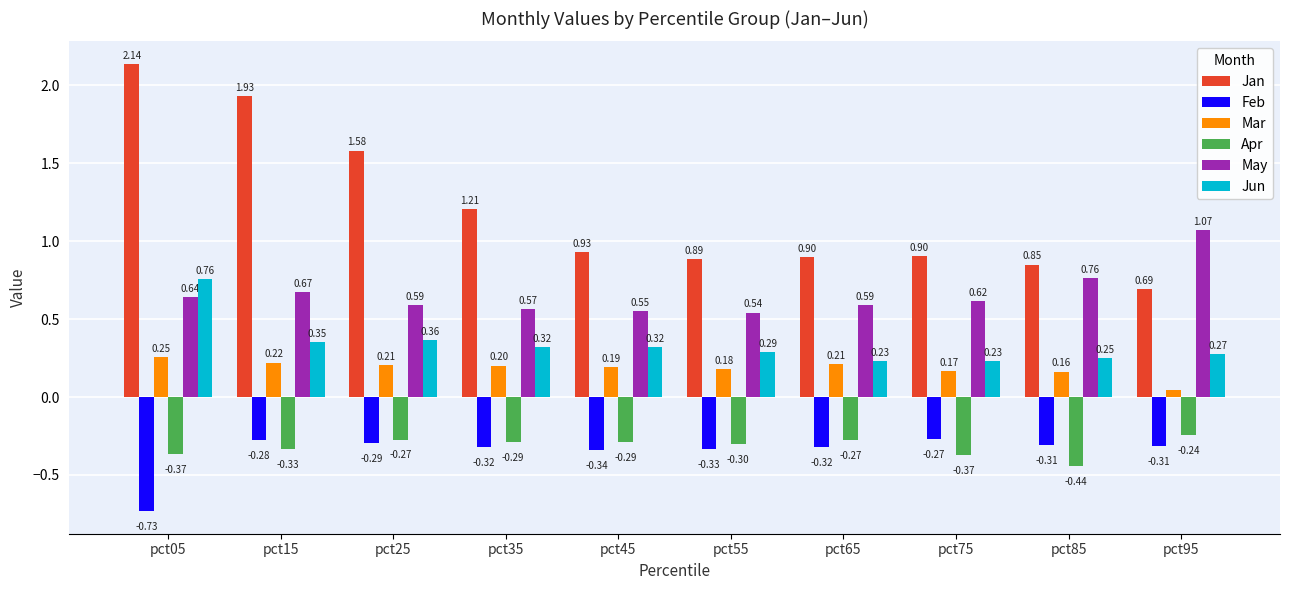

How many groups of bars are there?

10